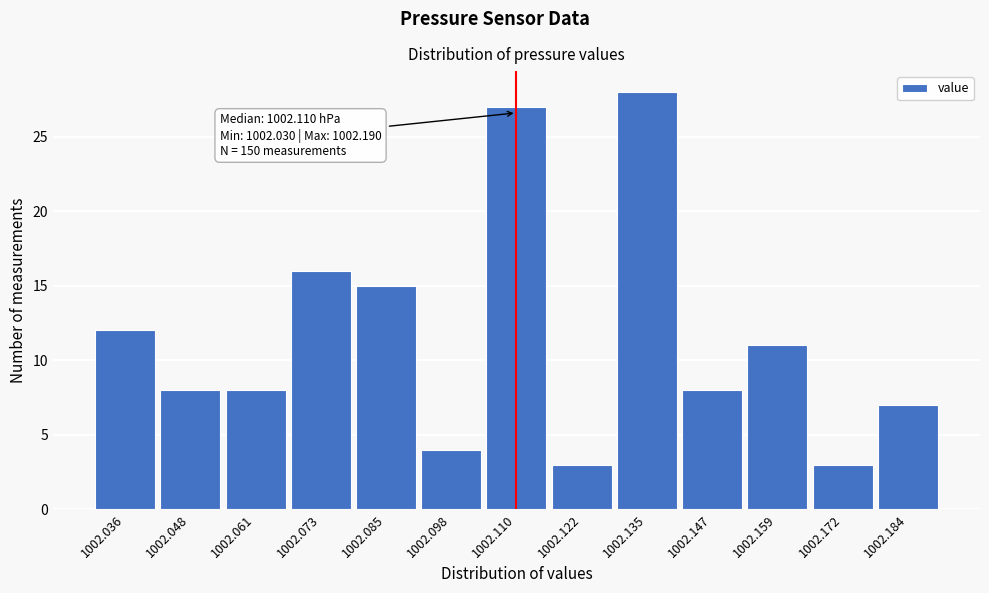

Which range on the x-axis has the tallest bar?

1002.128 to 1002.140